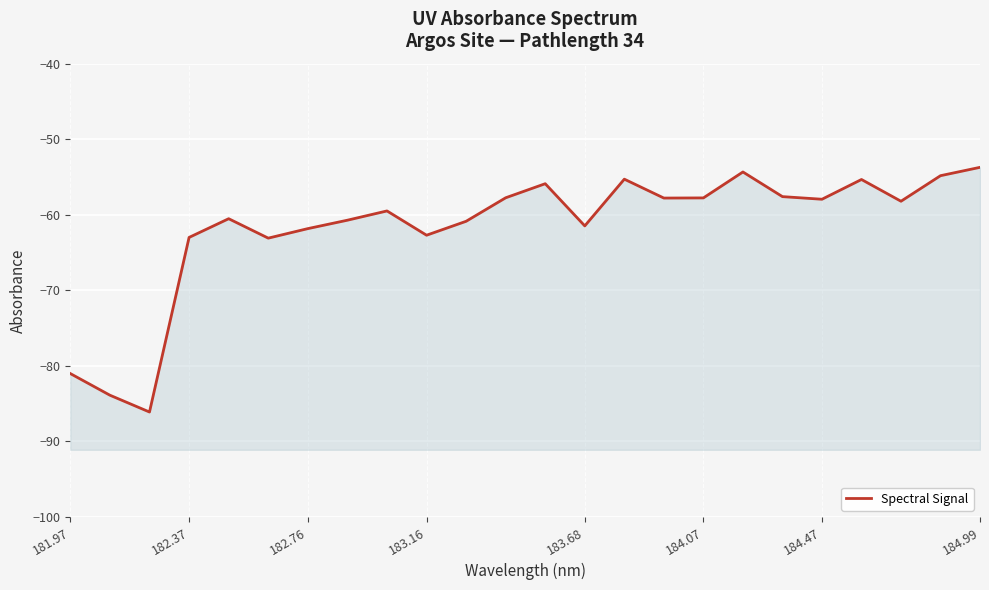

Count the number of categories in the chart.

24